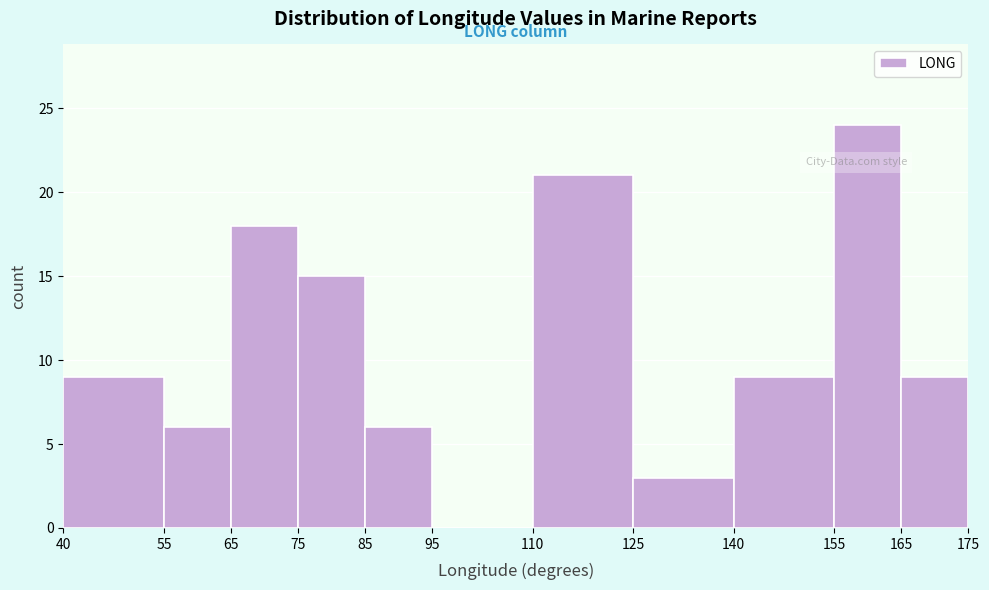

Over which range of the x-axis is the bar tallest?

155 to 165